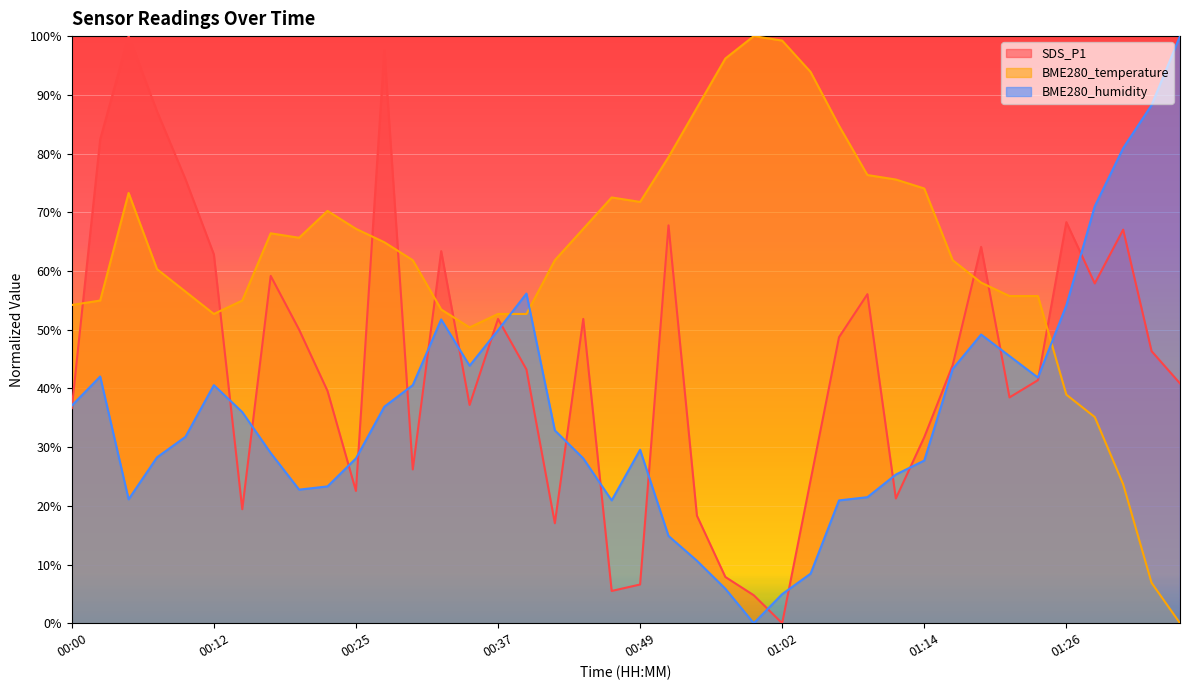

What is the sum of all BME280_humidity values?

1444.6